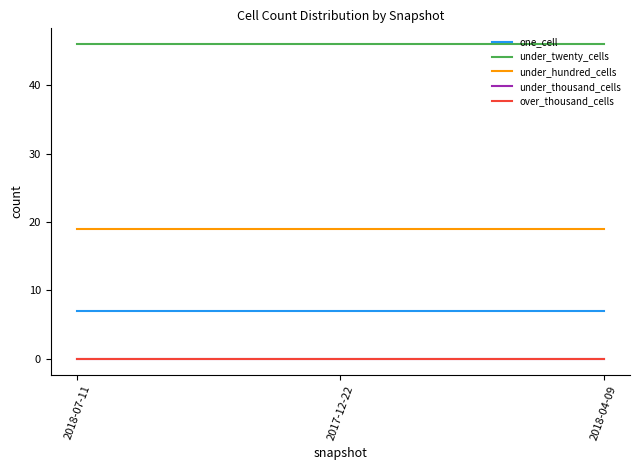

Is this an area chart (filled region under the line)?

No